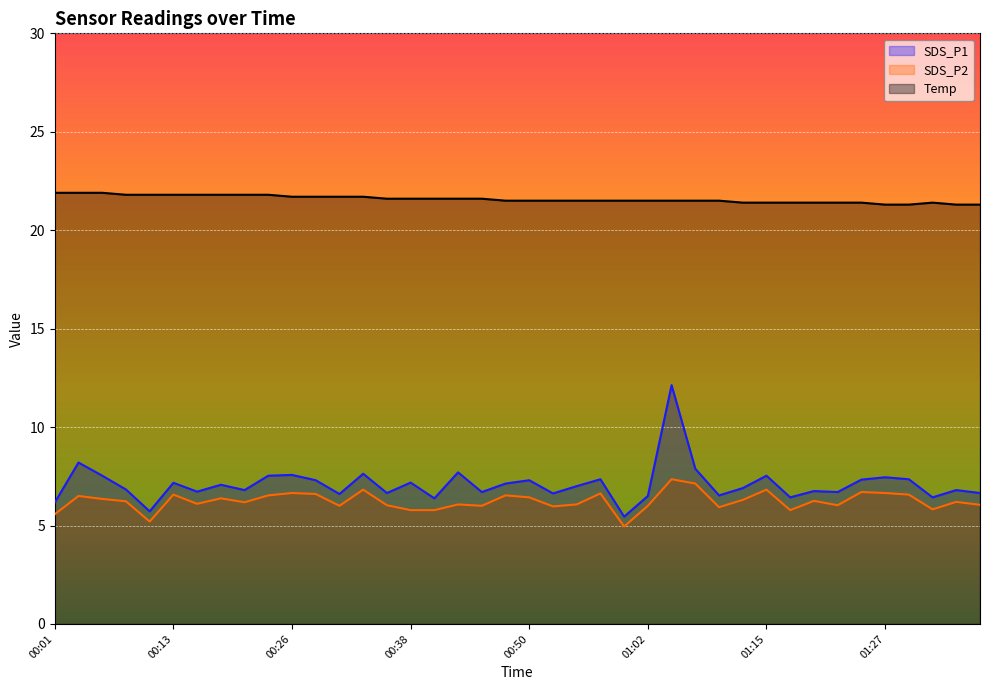

True or false: SDS_P2 and Temp intersect in this chart.

False